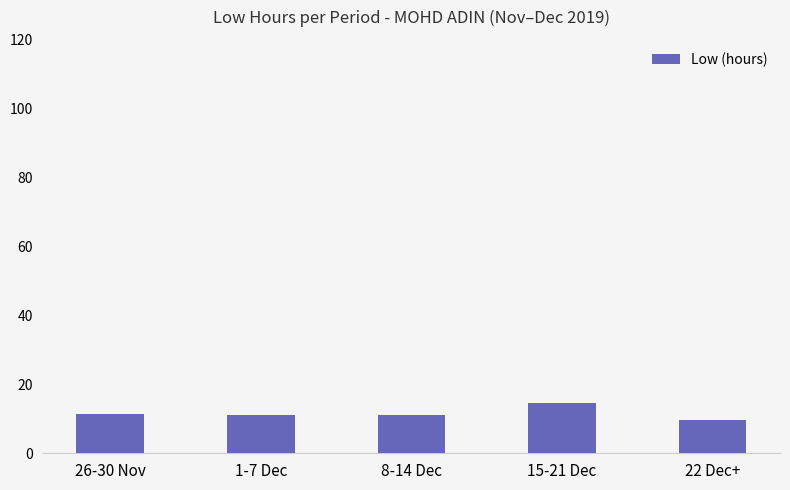

What is the value of the 5th bar from the left?

9.6